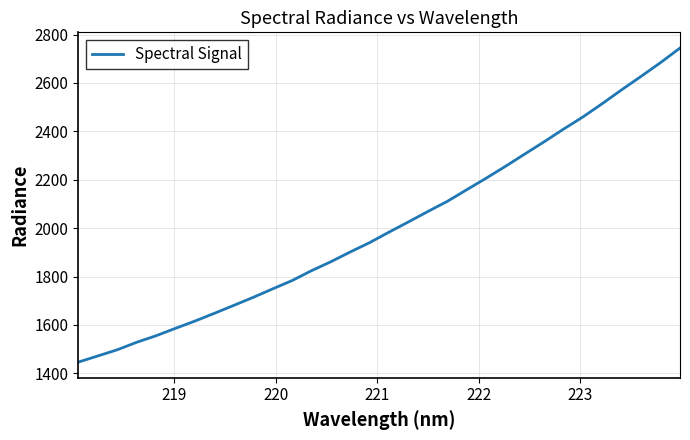

Reading left to right, list all the values displayed in this chart.

1446.7	1472.0	1497.5	1528.4	1555.5	1586.2	1616.0	1648.1	1680.9	1714.1	1749.1	1783.4	1824.1	1861.2	1901.6	1940.3	1983.7	2025.8	2068.9	2110.7	2158.7	2206.2	2255.5	2306.5	2357.2	2409.5	2459.8	2515.0	2572.2	2627.5	2684.1	2744.1